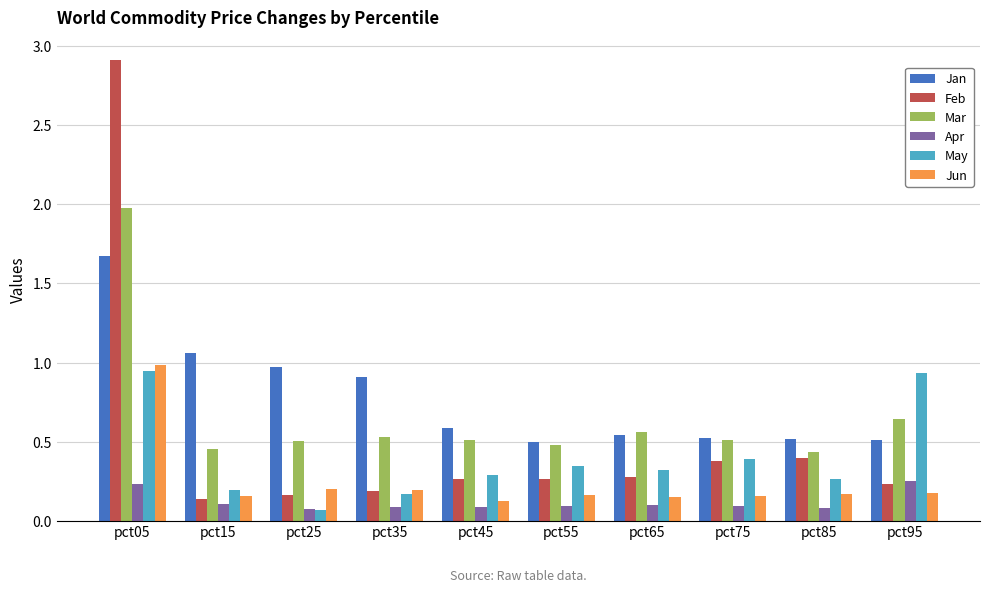

How many groups of bars are there?

10